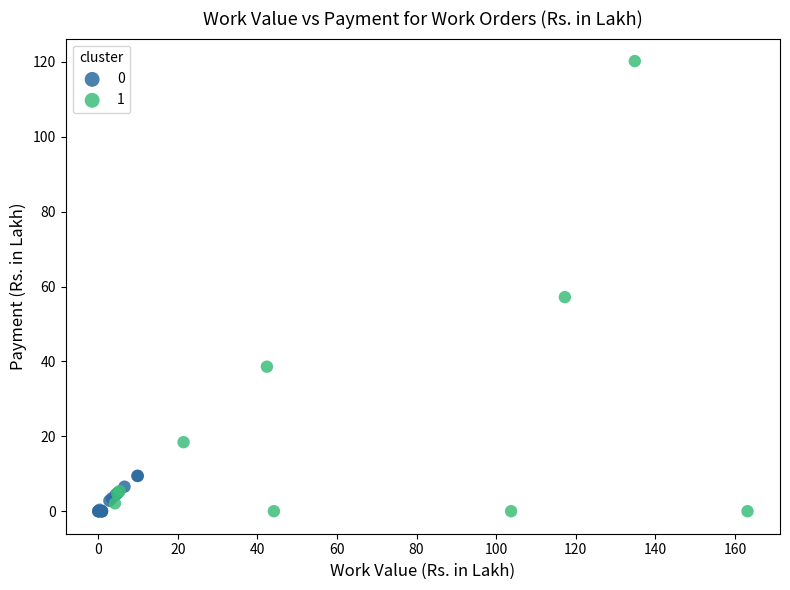

Which series has the largest Y range (max minus min)?

1